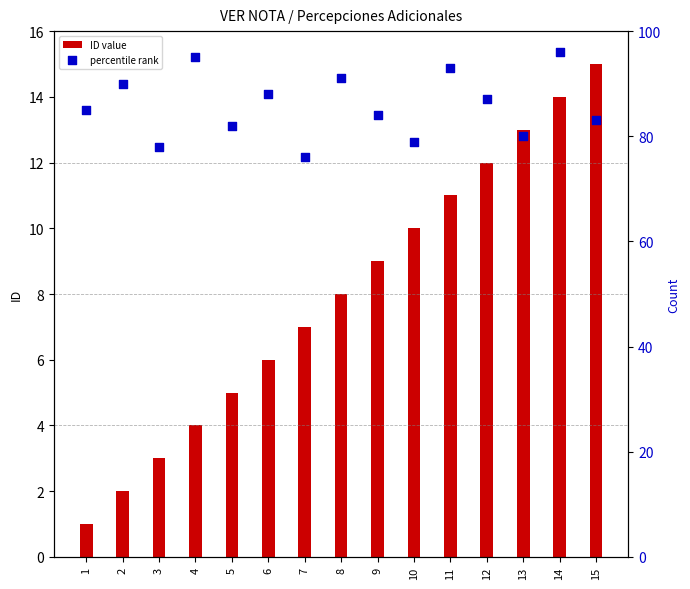

Which series has the largest Y range (max minus min)?

percentile rank